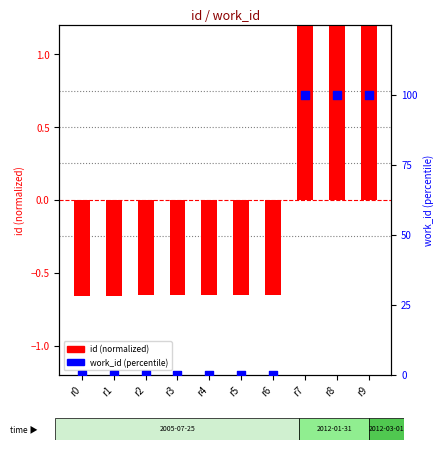

What are all the series names shown in the legend?

id (normalized), work_id (percentile)